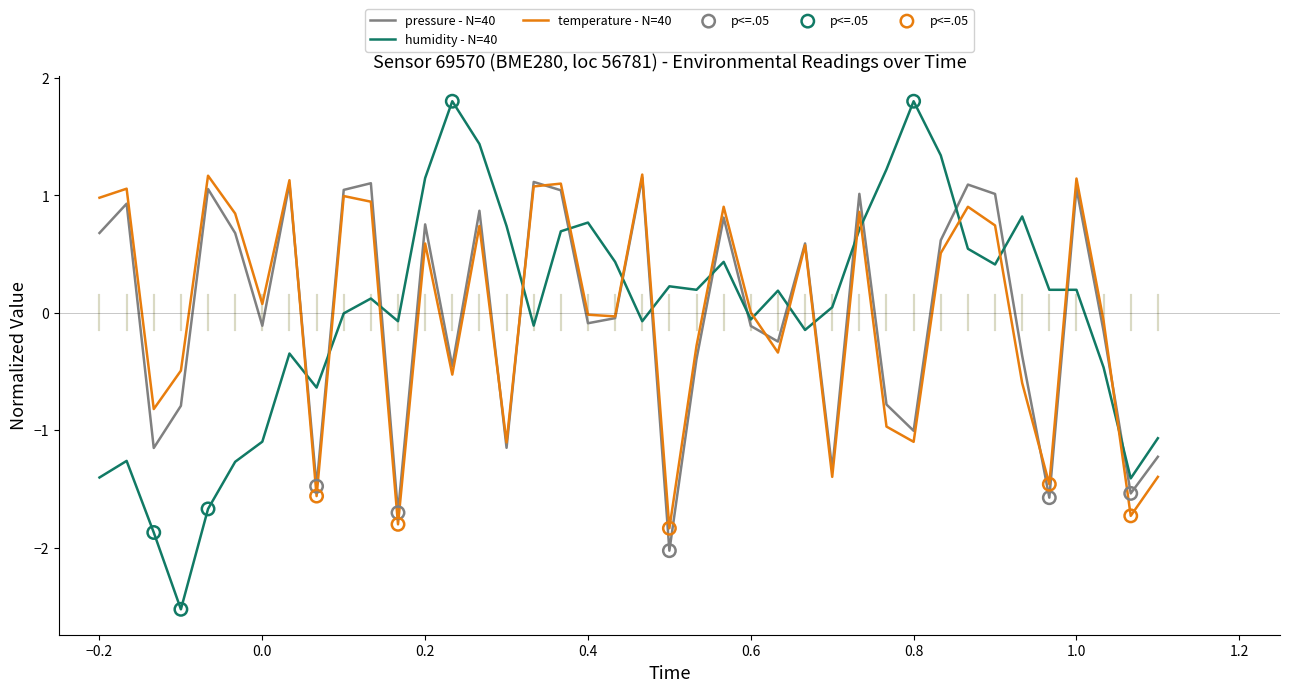

Which series has the largest range (max minus min)?

humidity - N=40